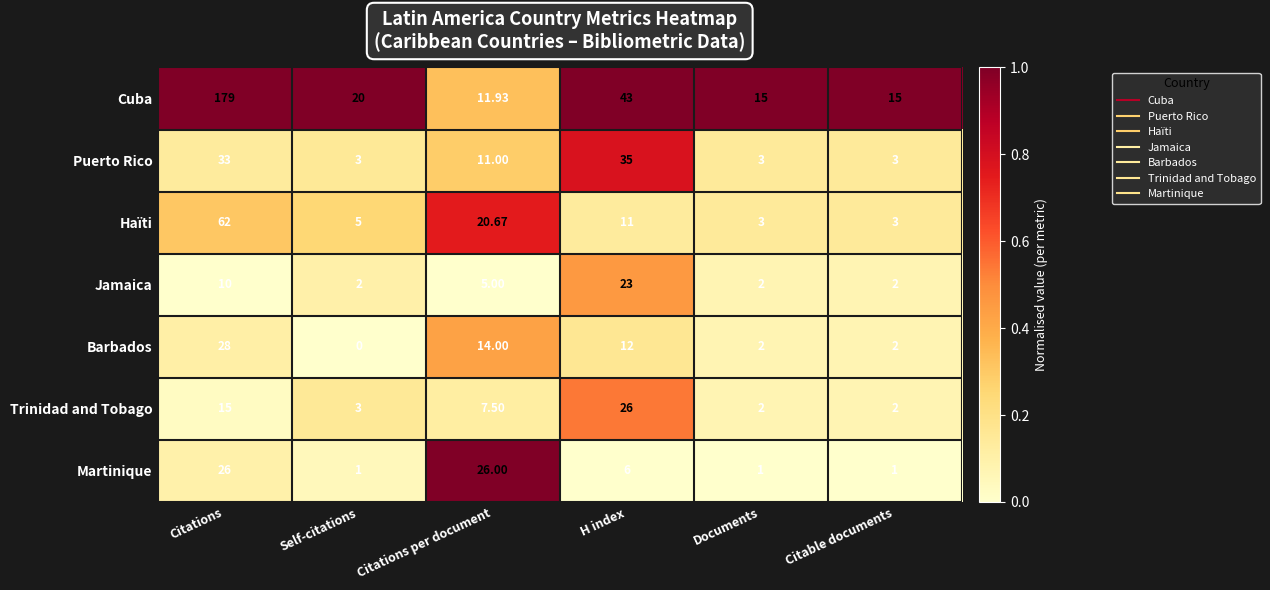

Rank the series at Citations from lowest to highest value.

Jamaica, Trinidad and Tobago, Martinique, Barbados, Puerto Rico, Haïti, Cuba